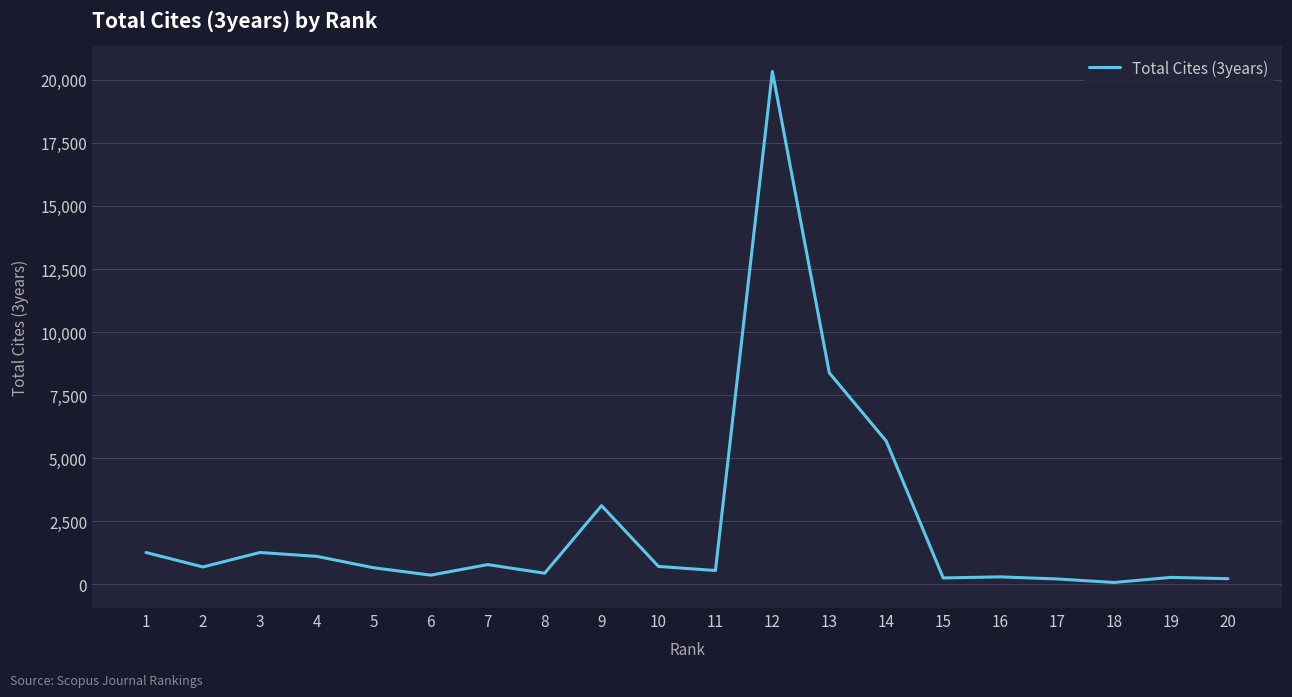

Is it true that the value at 14 is 5669?

True